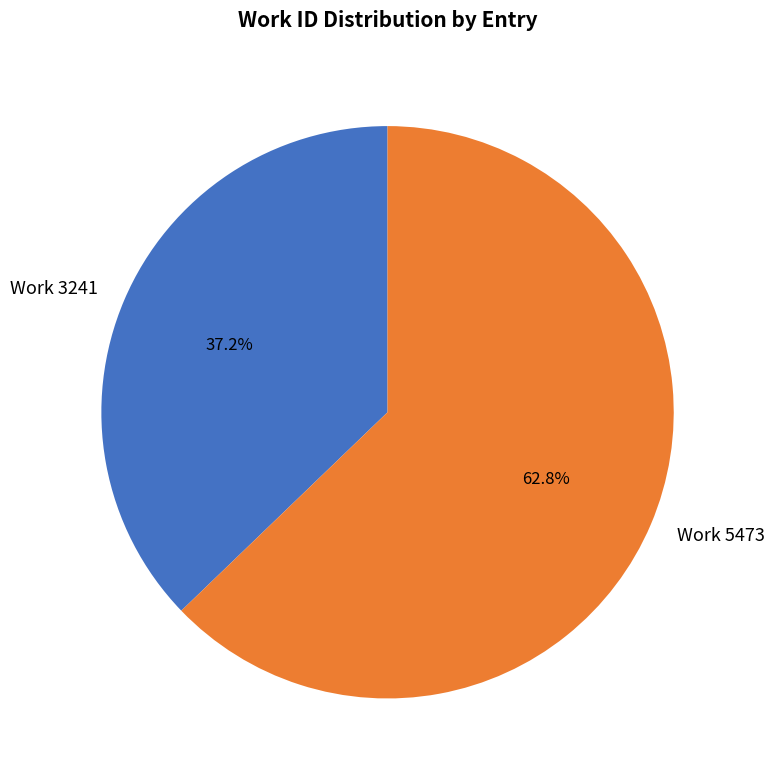

How much of the chart is everything except Work 5473?

37.2%